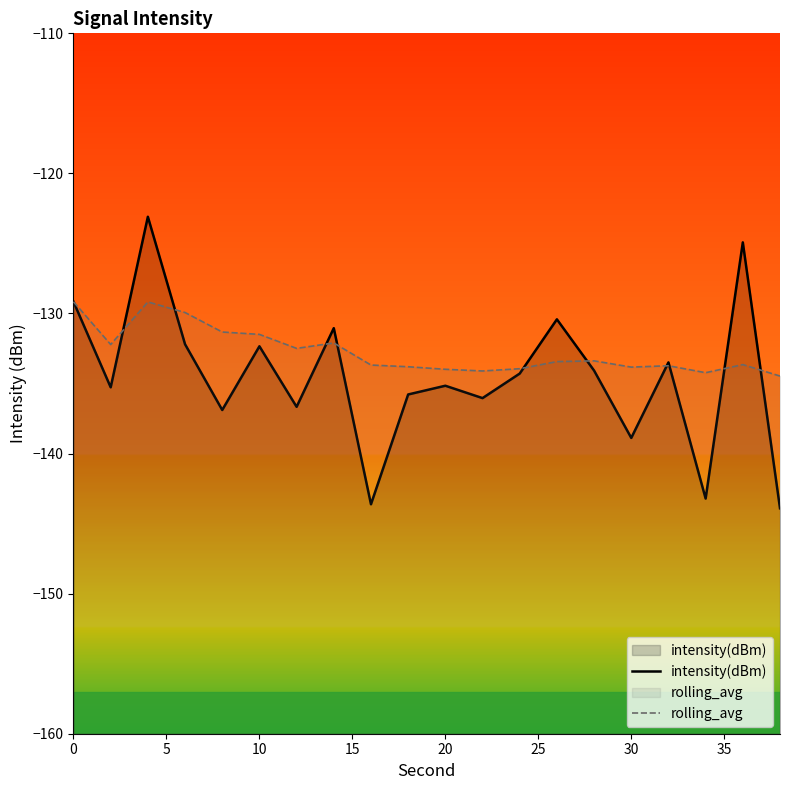

True or false: intensity(dBm) has a value of -132.3 at 10.

True